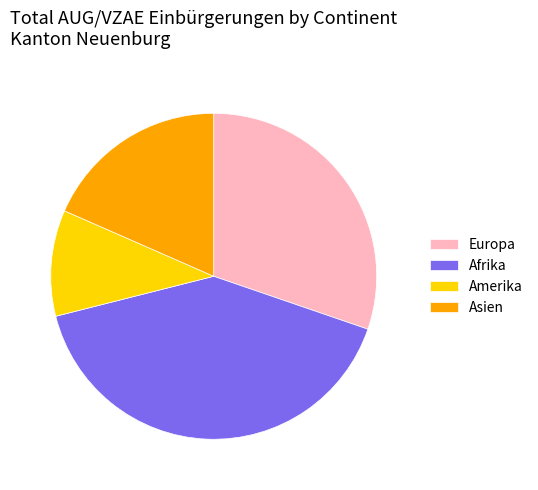

Combined, do Afrika and Europa account for over 50%?

Yes